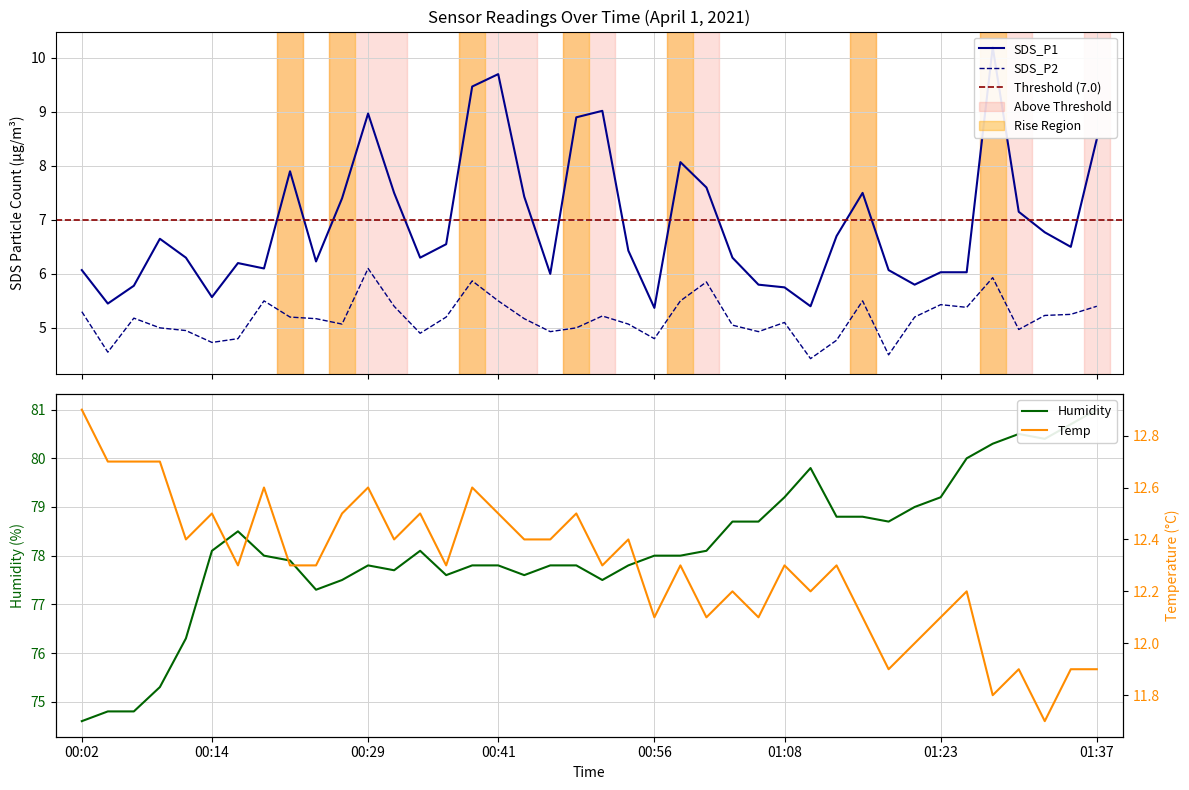

Between 16 and 38, which is larger?

16